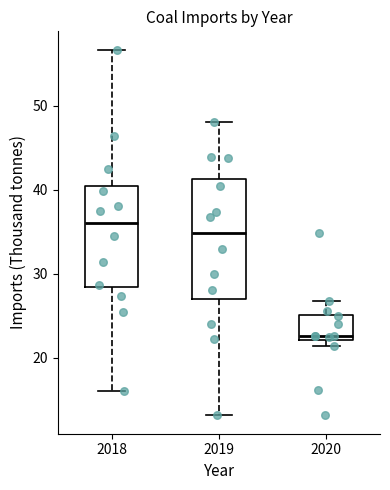

Reading left to right, transcribe this box plot: for each box, give where its median line is, the range the box spans, and where its two whiskers end, as read against the y-axis. The values are not printed on the chart, so give them approximately, as read against the axis.

2018: median 36, box 28 to 40, whiskers 16 to 57
2019: median 35, box 27 to 41, whiskers 13 to 48
2020: median 23, box 22 to 25, whiskers 21 to 27